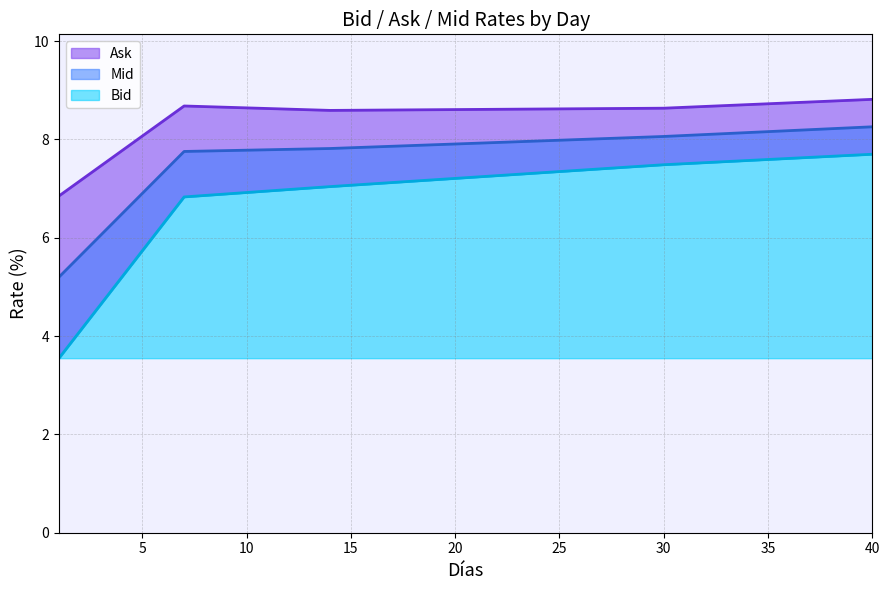

True or false: Bid and Ask intersect in this chart.

False